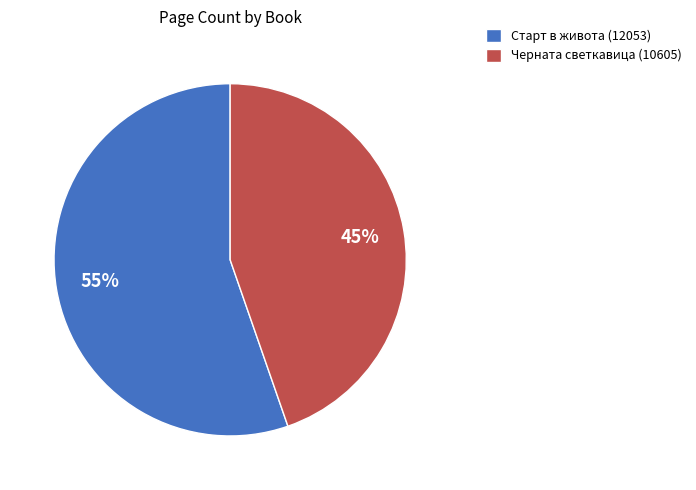

Combined, do Черната светкавица (10605) and Старт в живота (12053) account for over 50%?

Yes